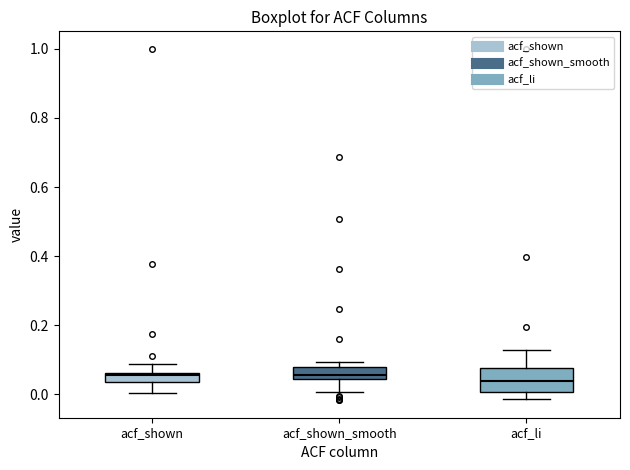

Where does the median line of the box for acf_shown_smooth sit on the y-axis? The values are not printed on the chart, so give them approximately, as read against the axis.

0.06